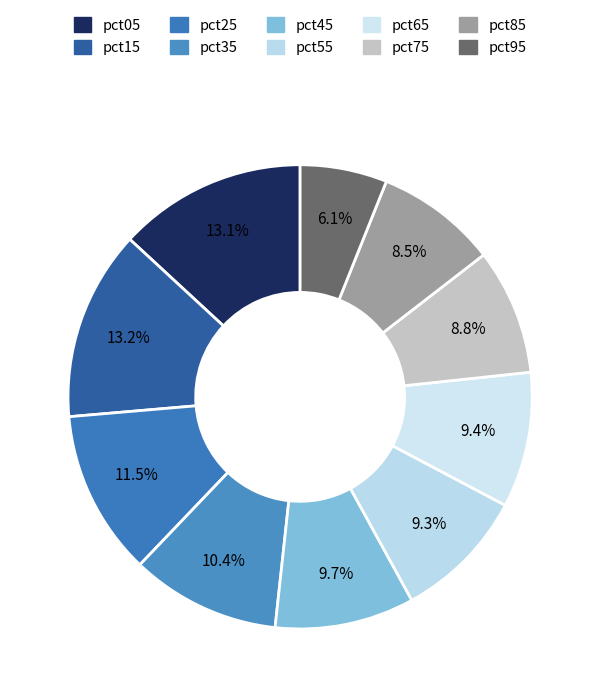

What is the smallest slice in the pie chart?

pct95